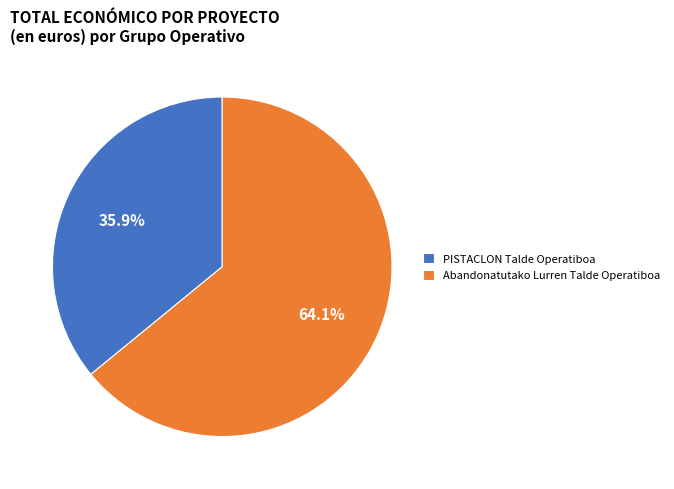

How many slices are in this pie chart?

2